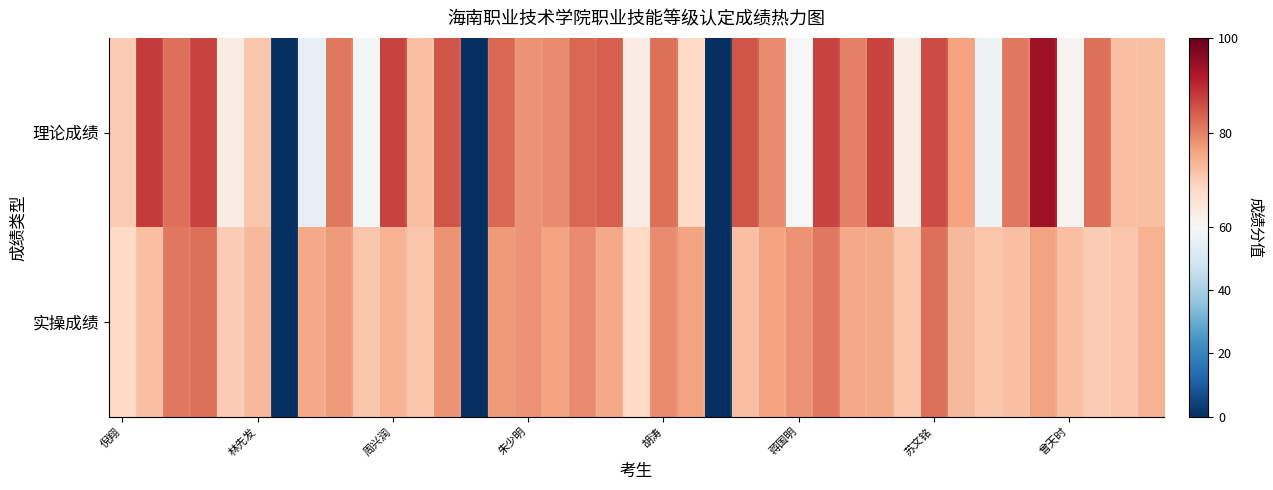

Which series has the largest range (max minus min)?

理论成绩